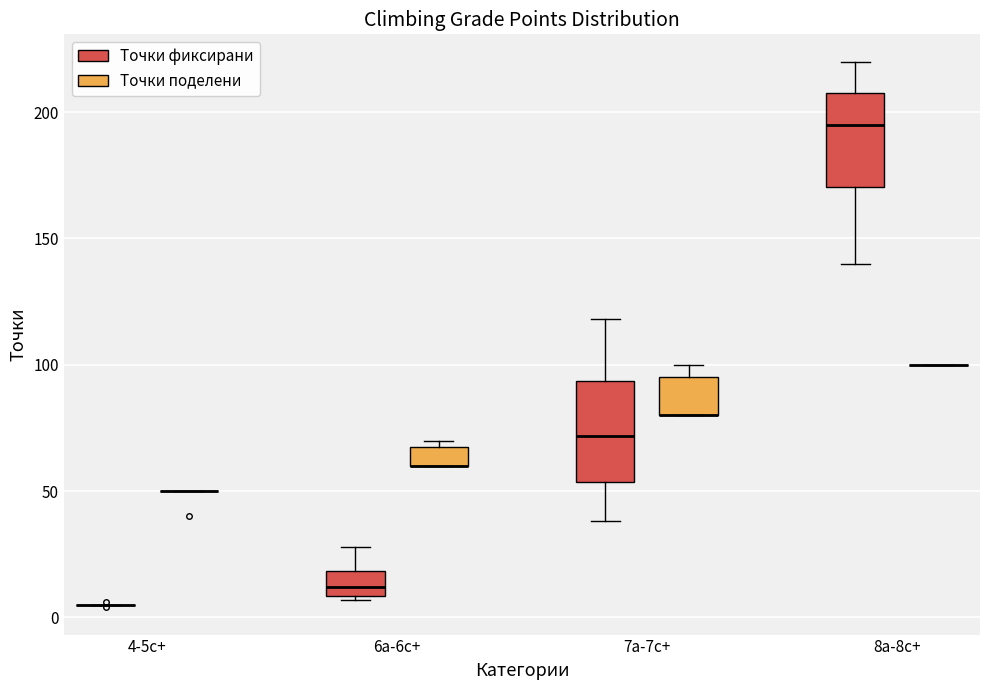

Reading left to right, transcribe this box plot: for each box, give where its median line is, the range the box spans, and where its two whiskers end, as read against the y-axis. The values are not printed on the chart, so give them approximately, as read against the axis.

4-5c+ (Точки фиксирани): box collapsed to a line at 5, whiskers 5 to 5
4-5c+ (Точки поделени): box collapsed to a line at 50, whiskers 50 to 50
6a-6c+ (Точки фиксирани): median 10 (just above the box's lower edge), box 10 to 20, whiskers 5 to 30
6a-6c+ (Точки поделени): median 60 (drawn on the box's lower edge), box 60 to 70, whiskers 60 to 70 (just above the box's upper edge)
7a-7c+ (Точки фиксирани): median 70, box 55 to 95, whiskers 40 to 120
7a-7c+ (Точки поделени): median 80 (drawn on the box's lower edge), box 80 to 95, whiskers 80 to 100
8a-8c+ (Точки фиксирани): median 195, box 170 to 210, whiskers 140 to 220
8a-8c+ (Точки поделени): box collapsed to a line at 100, whiskers 100 to 100